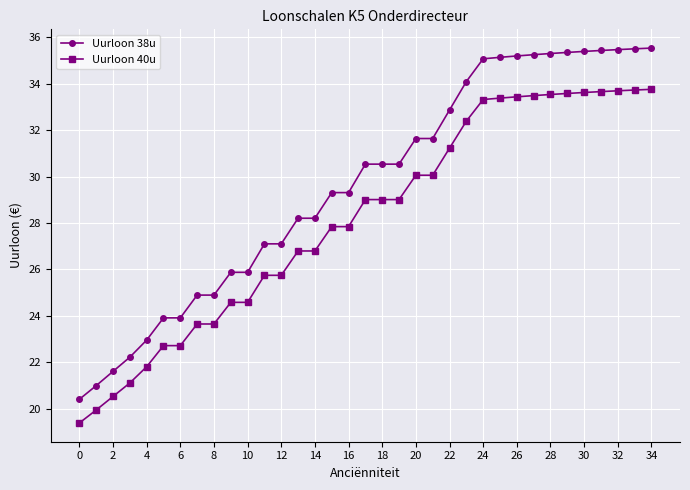

True or false: Uurloon 38u and Uurloon 40u intersect in this chart.

False